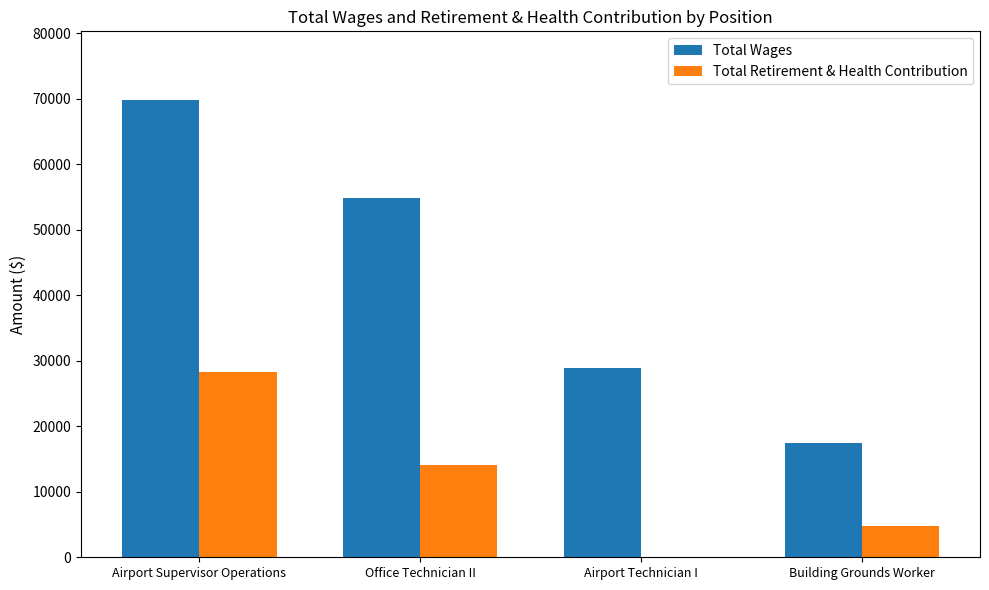

What are all the series names shown in the legend?

Total Wages, Total Retirement & Health Contribution